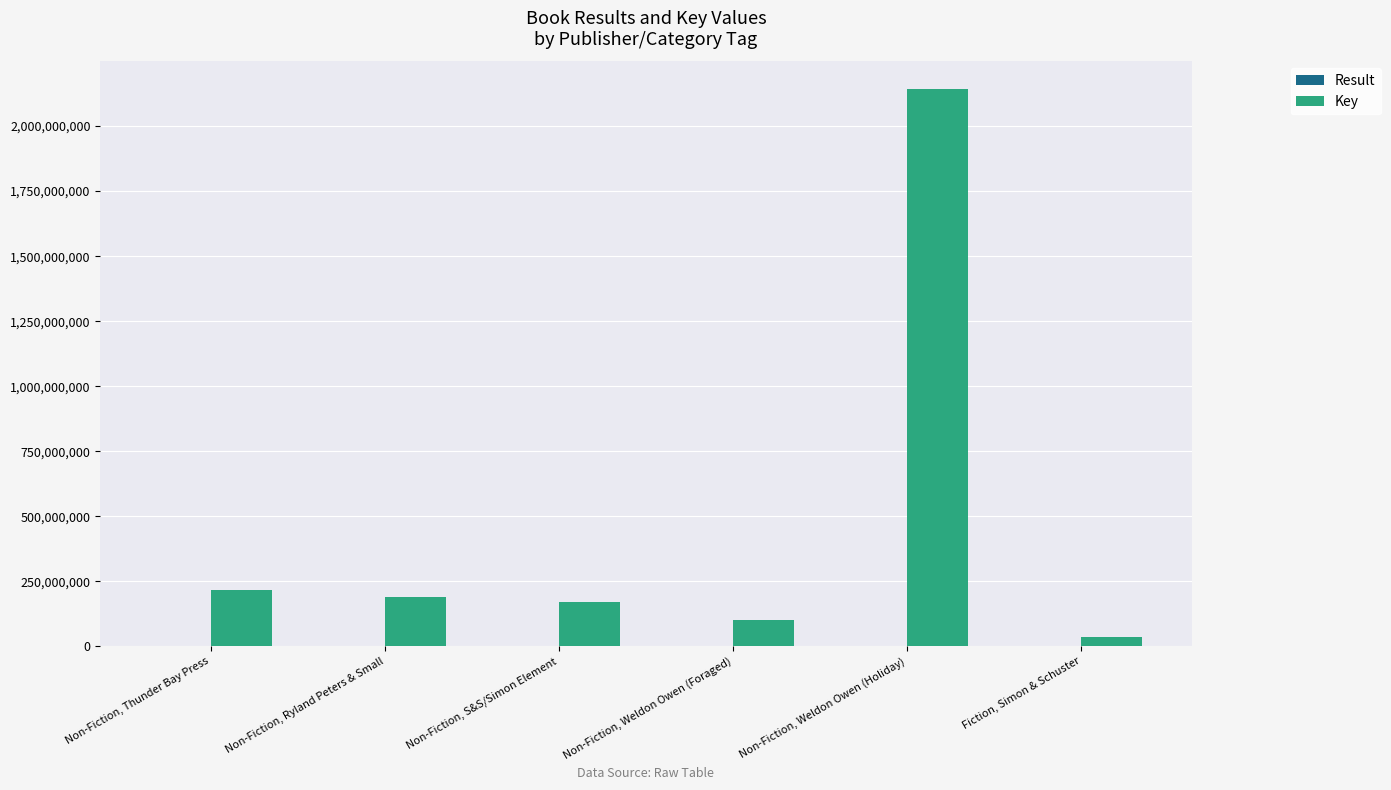

What is the sum of all Key values?

2857928026